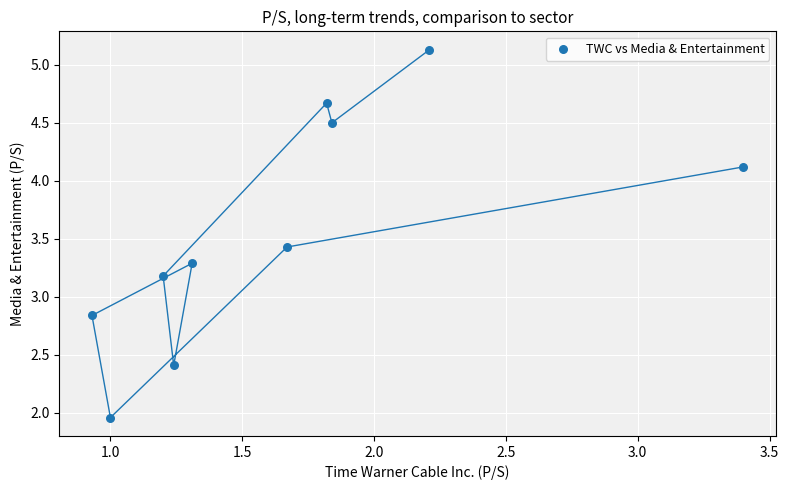

What is the range of X values (max minus min)?

2.5